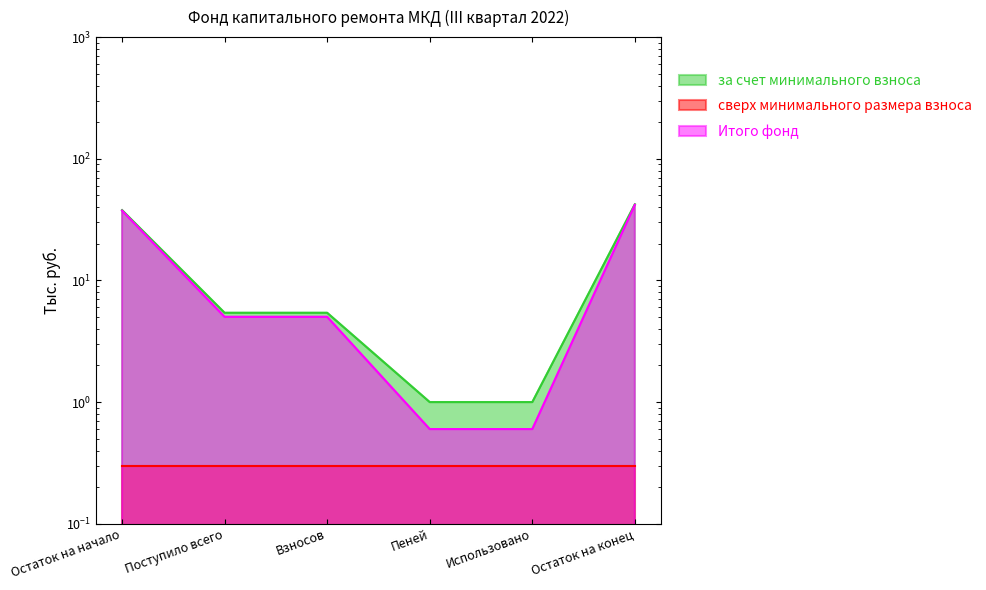

True or false: Итого фонд and за счет минимального взноса cross at least once.

False